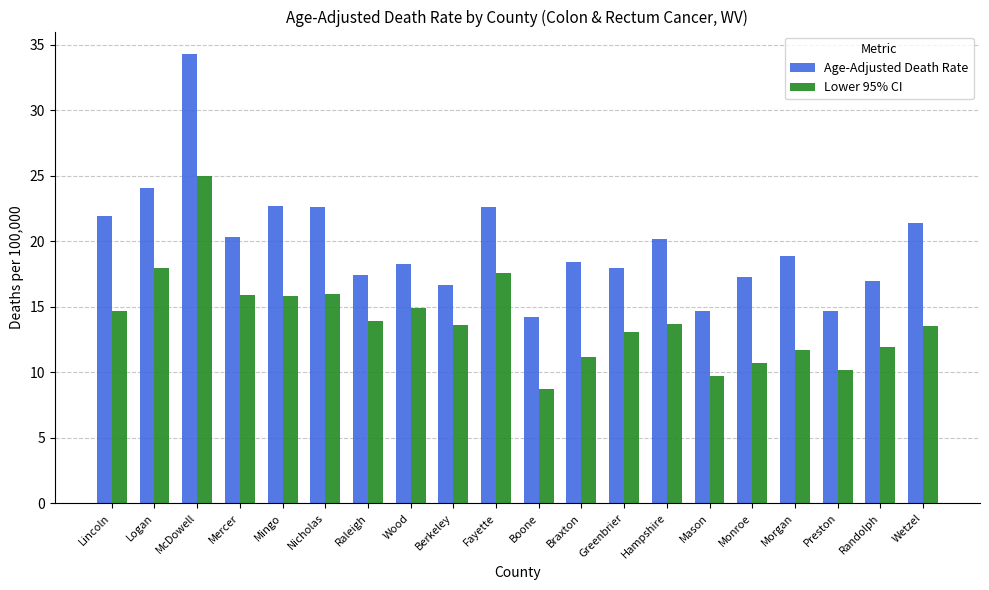

True or false: Lower 95% CI has a value of 16.0 at Nicholas.

True